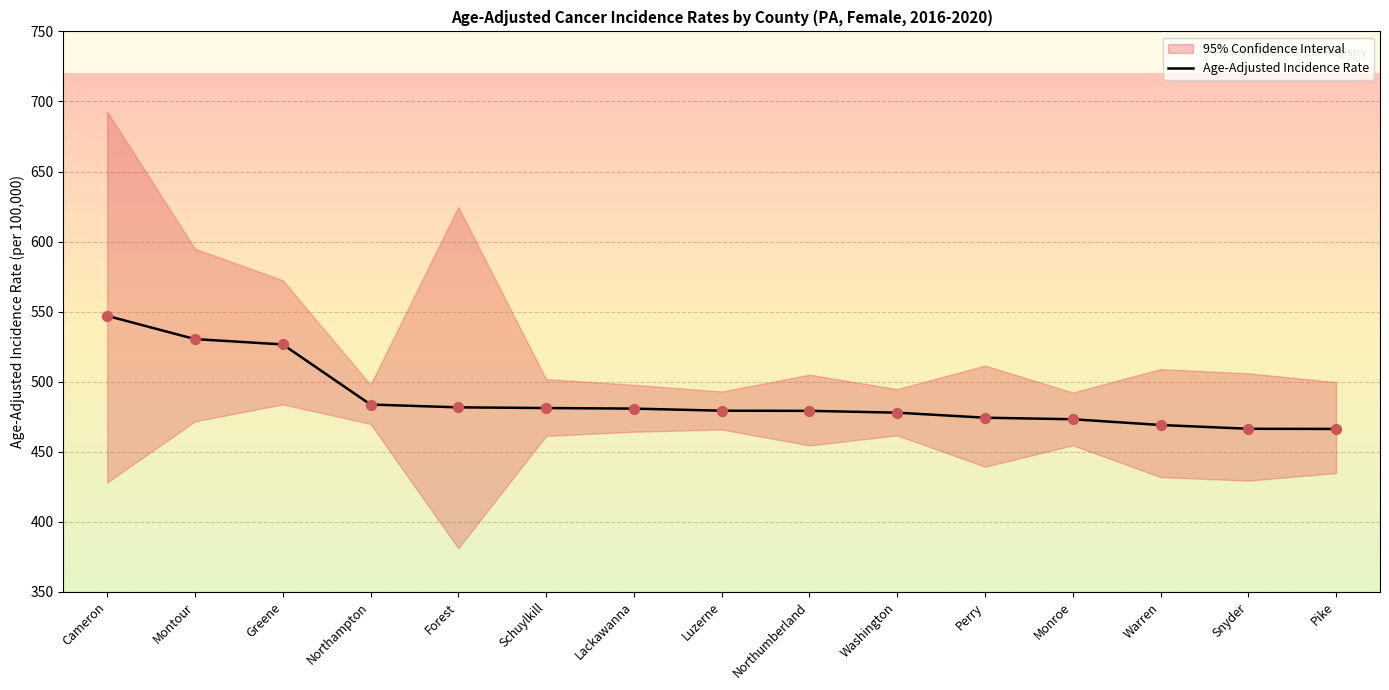

What is the ratio of the value at Montour to the value at Washington?

1.1